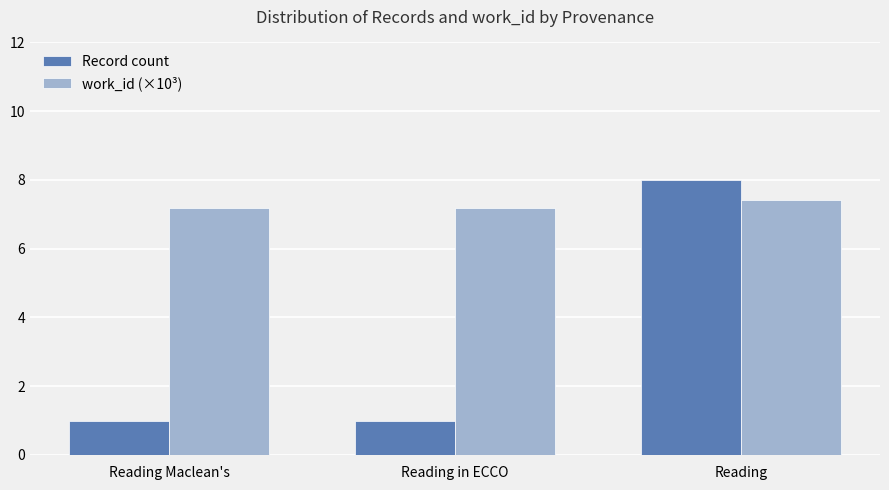

What position from the left is Reading in ECCO?

2